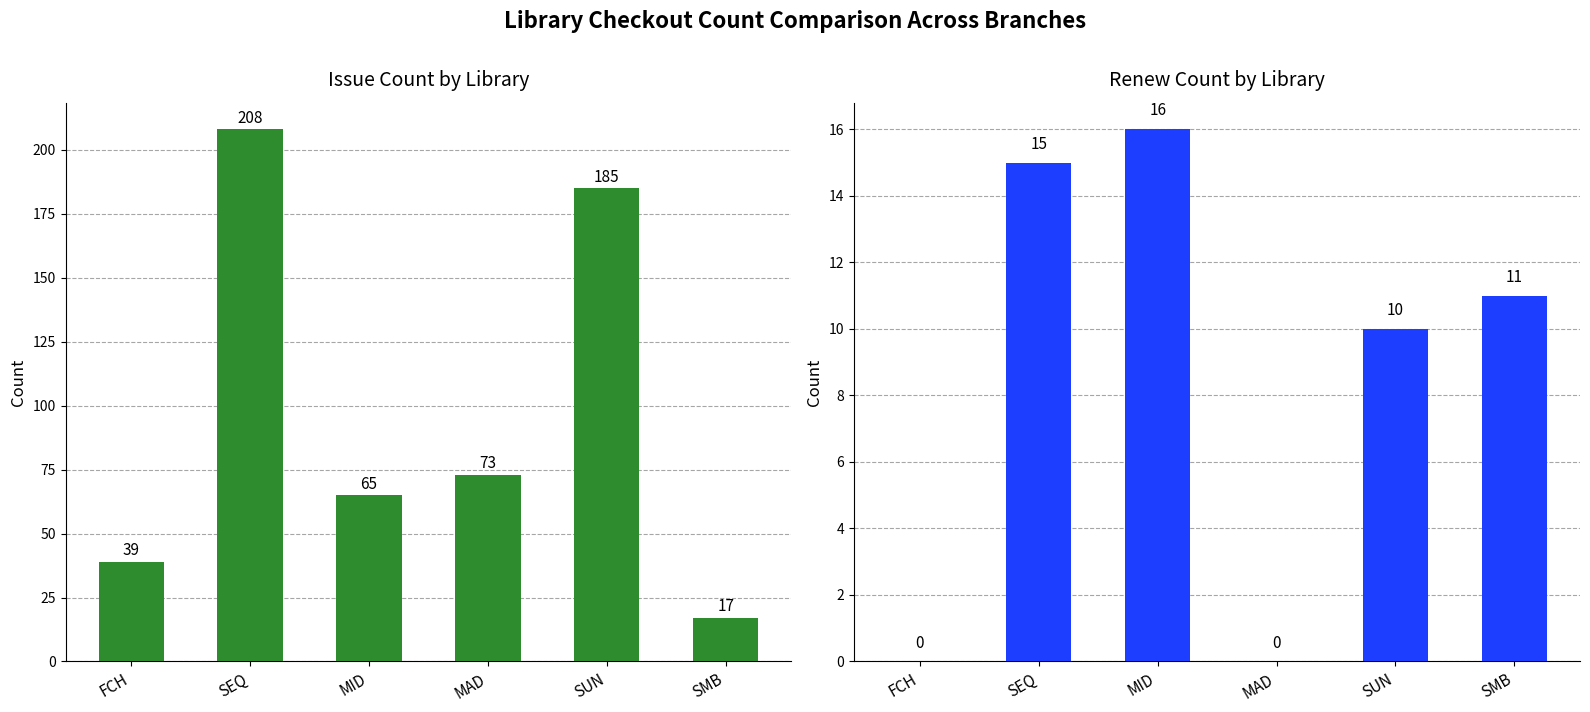

Which label corresponds to the largest value in the chart?

SEQ